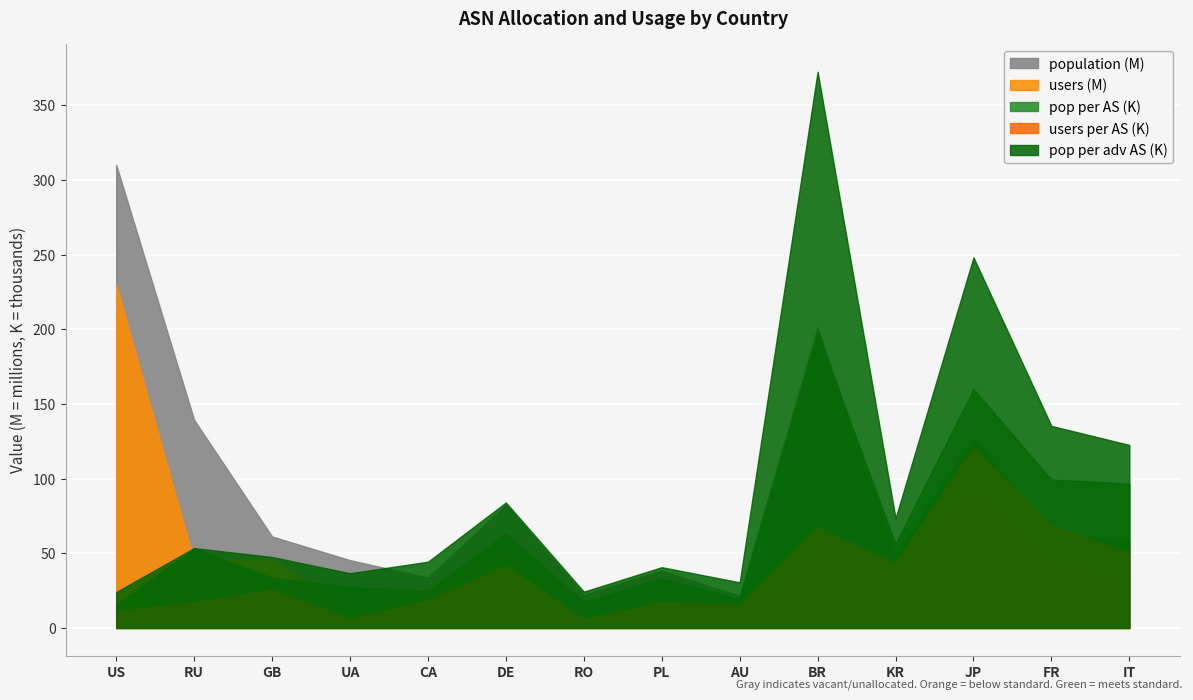

Reading left to right, extract all data points from this chart.

users: US=229905656	RU=45017813	GB=46823012	UA=10307738	CA=25290408	DE=54227811	RO=5824668	PL=20000975	AU=17238551	BR=68393315	KR=37600065	JP=95759611	FR=44639550	IT=30036020
population: US=310264044	RU=139374037	GB=61286666	UA=45408539	CA=33765565	DE=82288029	RO=22181641	PL=38463414	AU=21521288	BR=201156810	KR=48641740	JP=126833922	FR=64414936	IT=58096751
users_per_AS: US=11435	RU=17274	GB=25600	UA=6216	CA=18595	DE=41522	RO=5824	PL=17242	AU=15600	BR=67052	KR=43418	JP=120756	FR=68888	IT=49976
pop_per_AS: US=15432	RU=53481	GB=33508	UA=27387	CA=24827	DE=63007	RO=17438	PL=33158	AU=19476	BR=197212	KR=56168	JP=159941	FR=99405	IT=96666
pop_per_adv_AS: US=24062	RU=53481	GB=47509	UA=36649	CA=44369	DE=84053	RO=24321	PL=40702	AU=30570	BR=372512	KR=73476	JP=248207	FR=135325	IT=122566